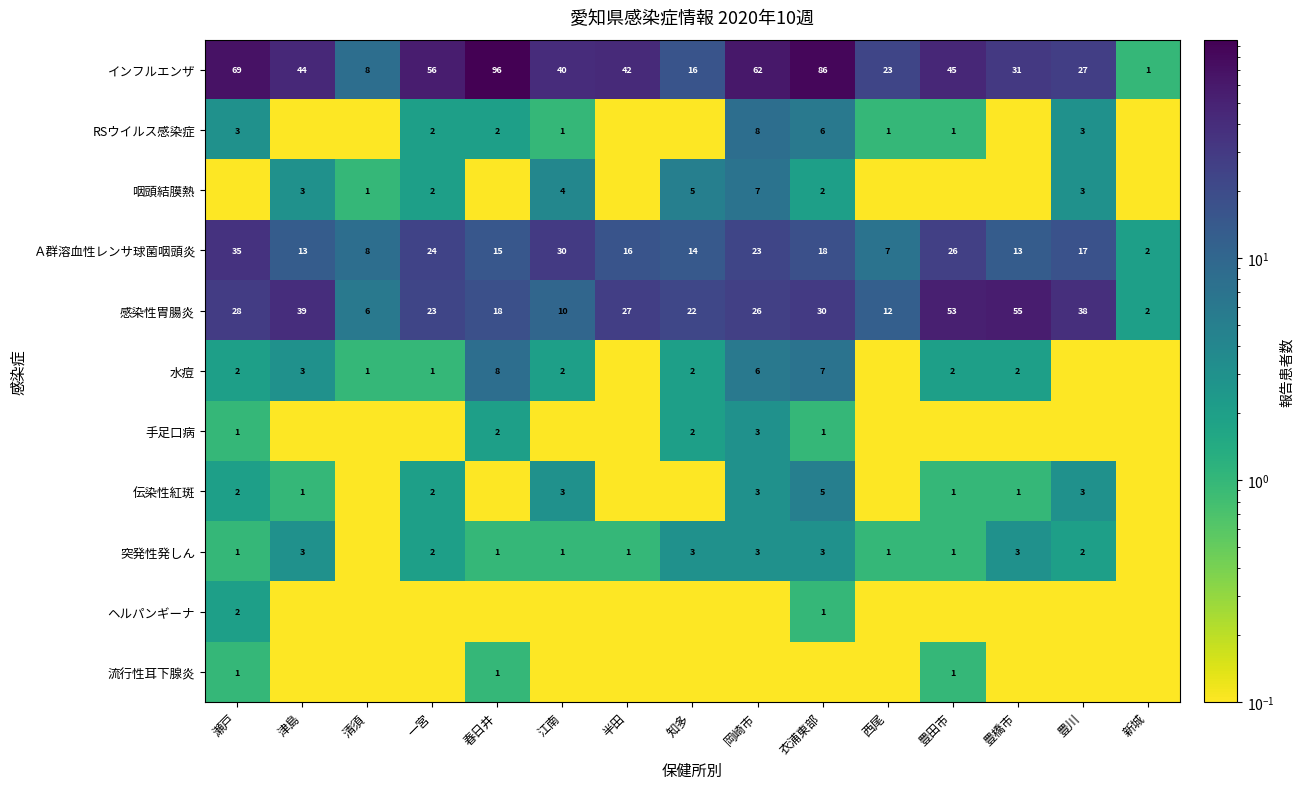

True or false: RSウイルス感染症 has a value of 8.0 at 岡崎市.

True